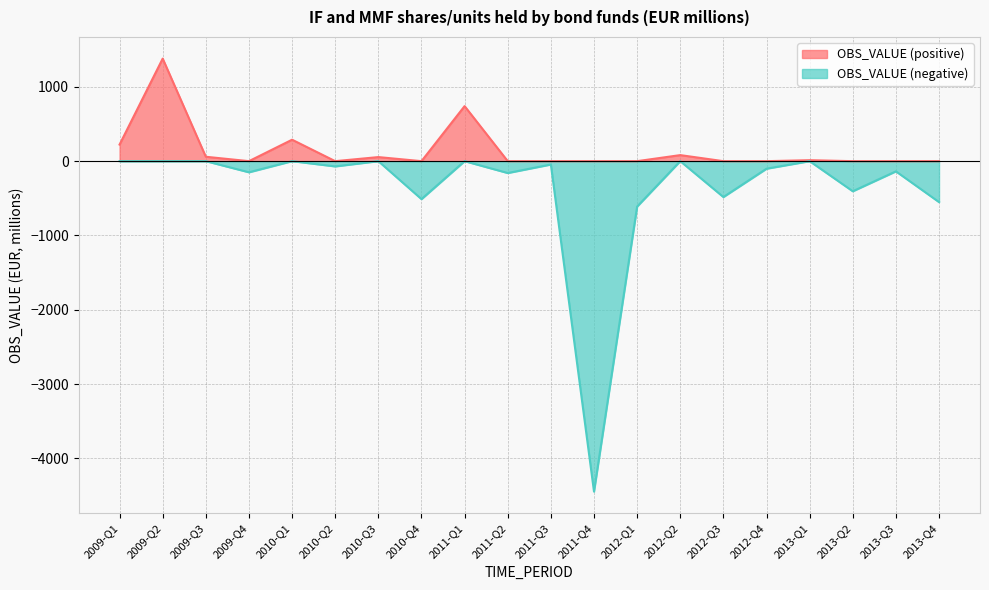

How many categories are shown in the chart?

20